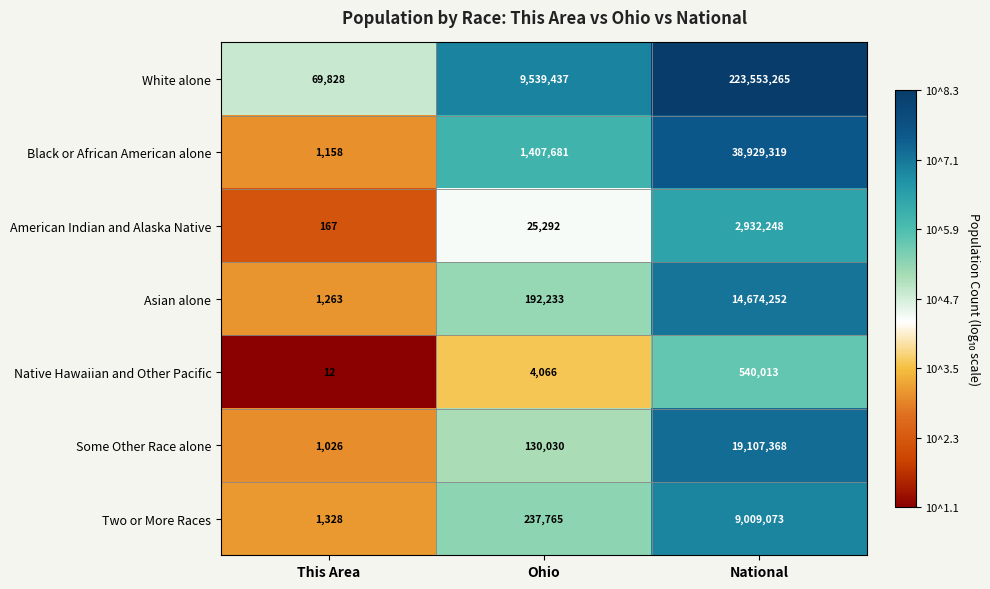

At which category is the sum across all series the highest?

National